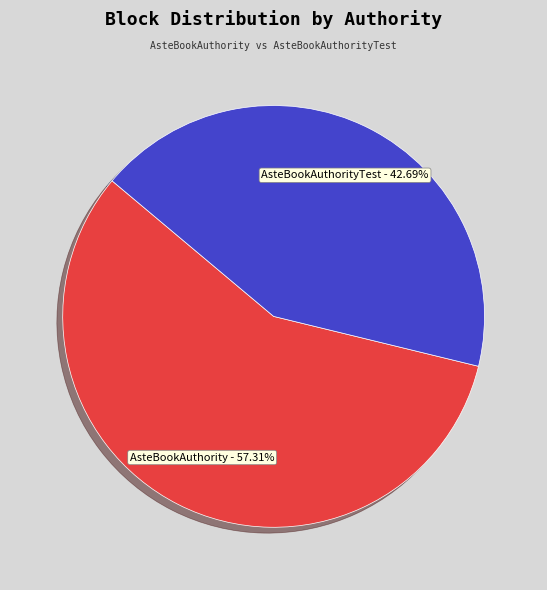

Does any single category account for the majority?

Yes